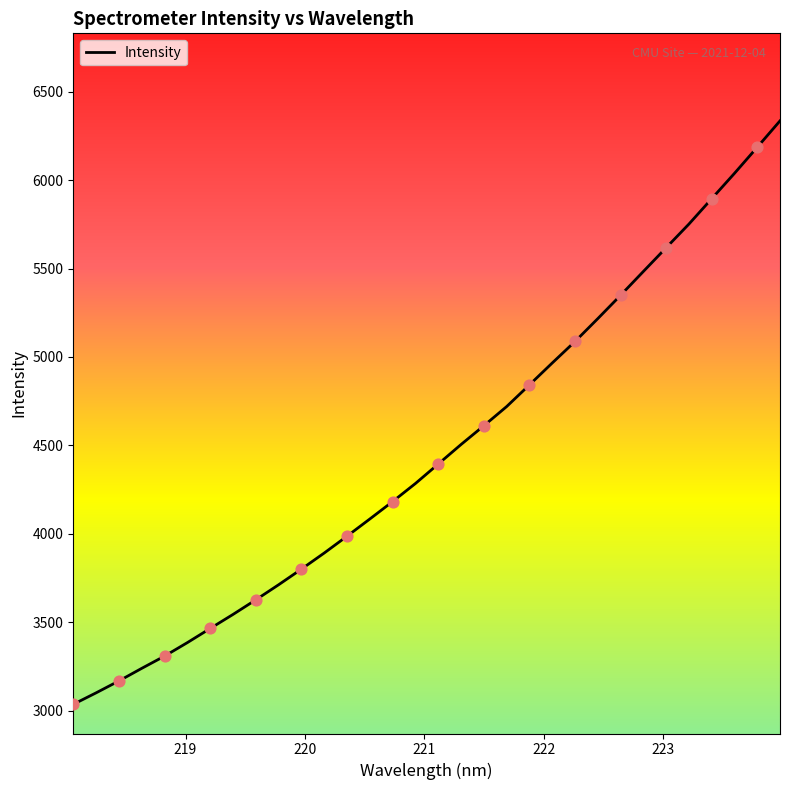

What is the minimum value shown in the chart?

3035.7